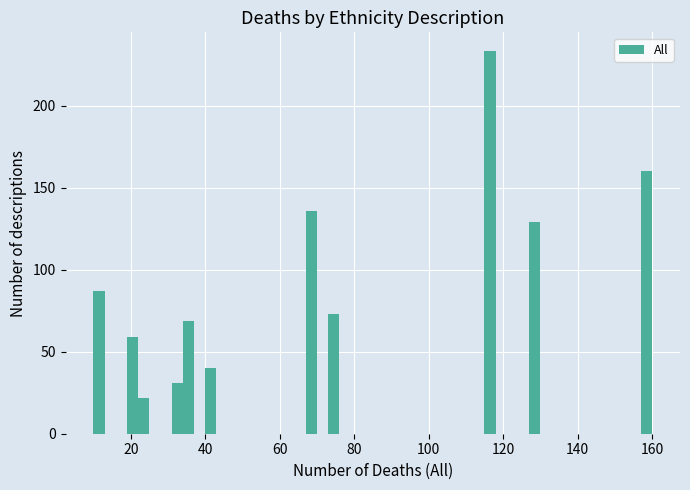

Read against the x-axis, roughly where is the centre of the tallest bar?

116